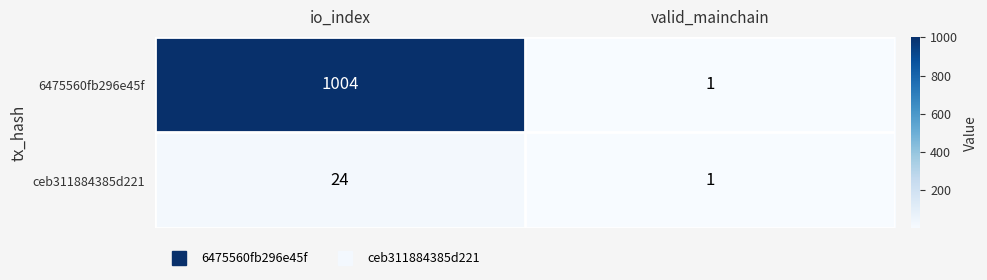

Rank the series by their maximum value, from lowest to highest.

ceb311884385d221, 6475560fb296e45f